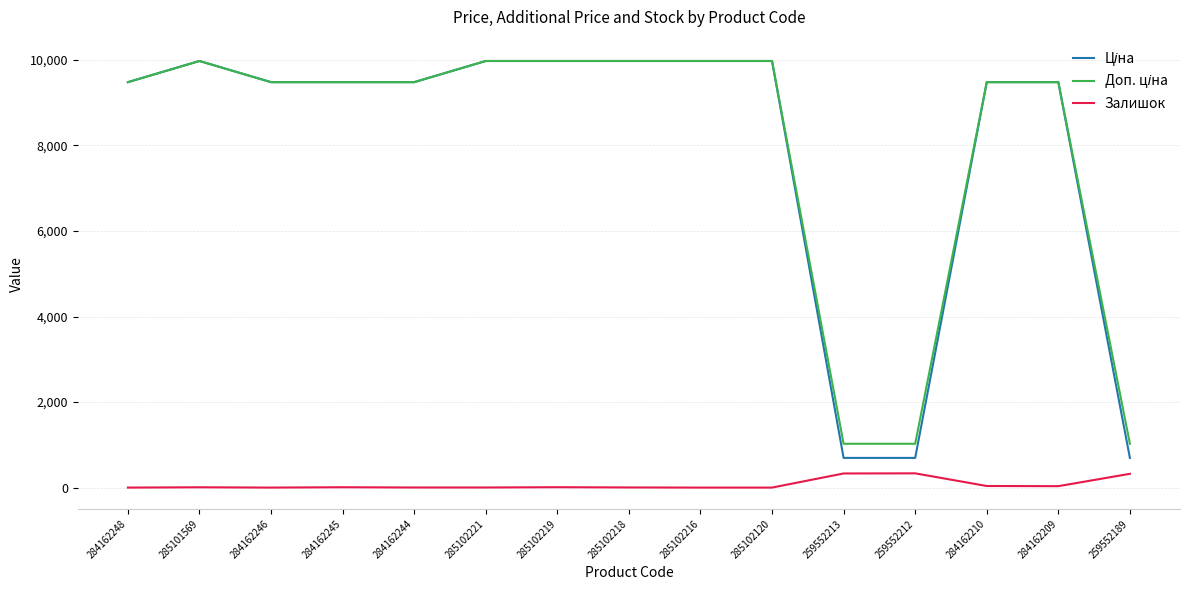

The value of Залишок at 259552212 is 333.0. True or false?

True